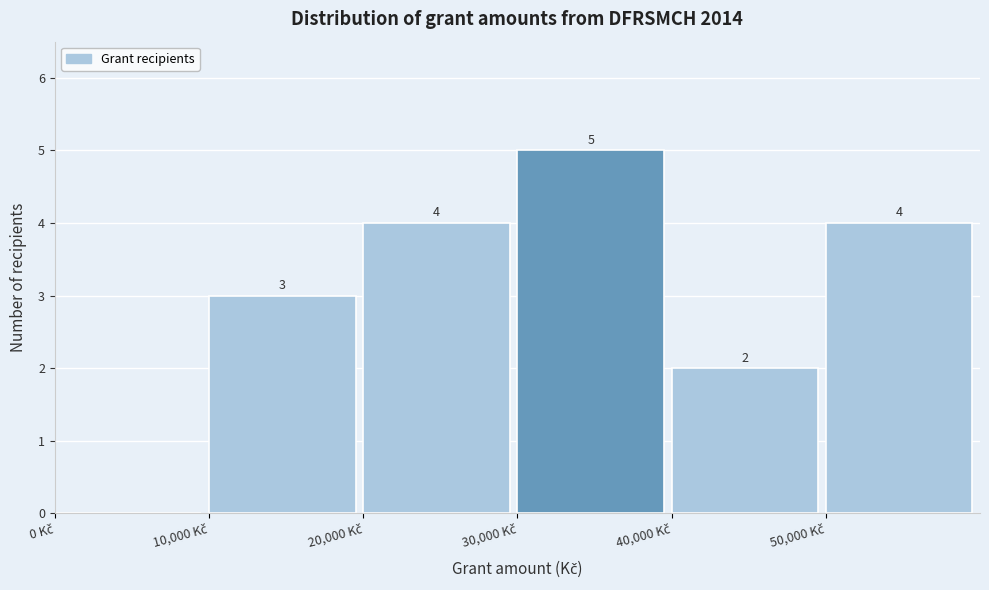

Over which range of the x-axis is the bar tallest?

30000 to 40000